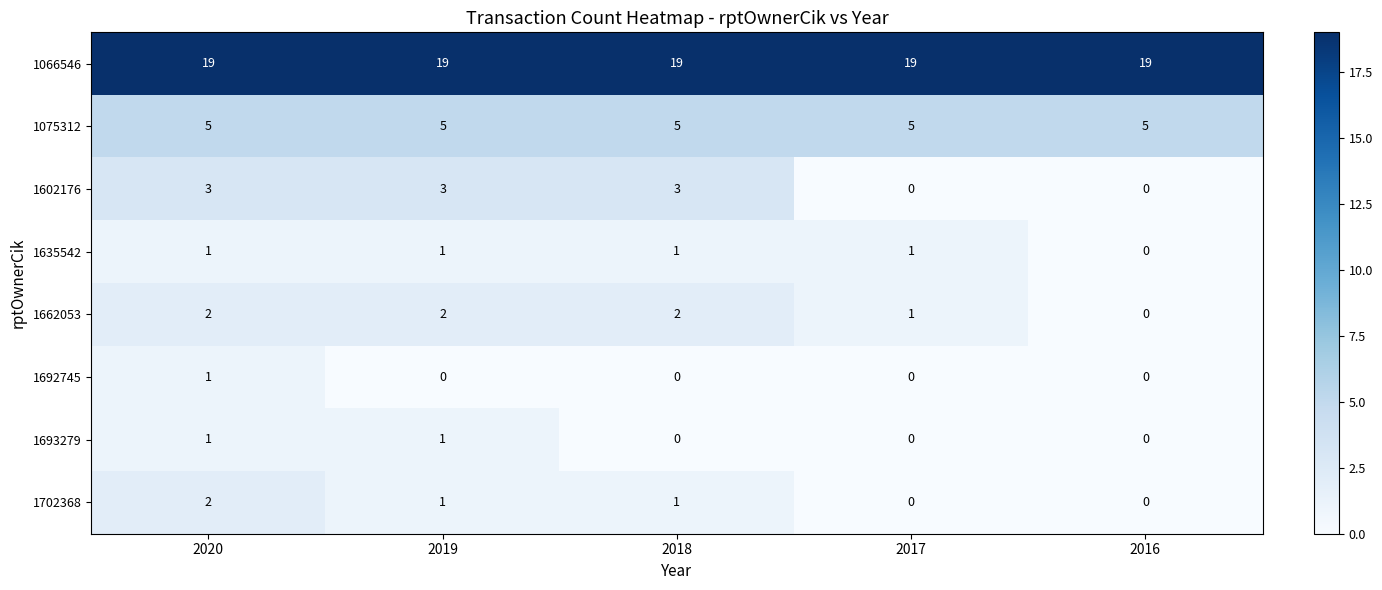

What is the difference between the highest and lowest values at 2017?

19